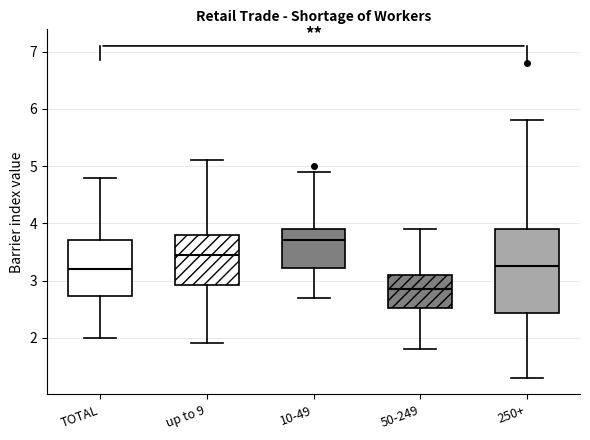

Reading left to right, read every box against the y-axis: the position of its median line, the range the box covers, and the ends of its whiskers. The values are not printed on the chart, so give them approximately, as read against the axis.

TOTAL: median 3.2, box 2.7 to 3.7, whiskers 2.0 to 4.8
up to 9: median 3.5, box 2.9 to 3.8, whiskers 1.9 to 5.1
10-49: median 3.7, box 3.2 to 3.9, whiskers 2.7 to 4.9
50-249: median 2.9, box 2.5 to 3.1, whiskers 1.8 to 3.9
250+: median 3.3, box 2.4 to 3.9, whiskers 1.3 to 5.8